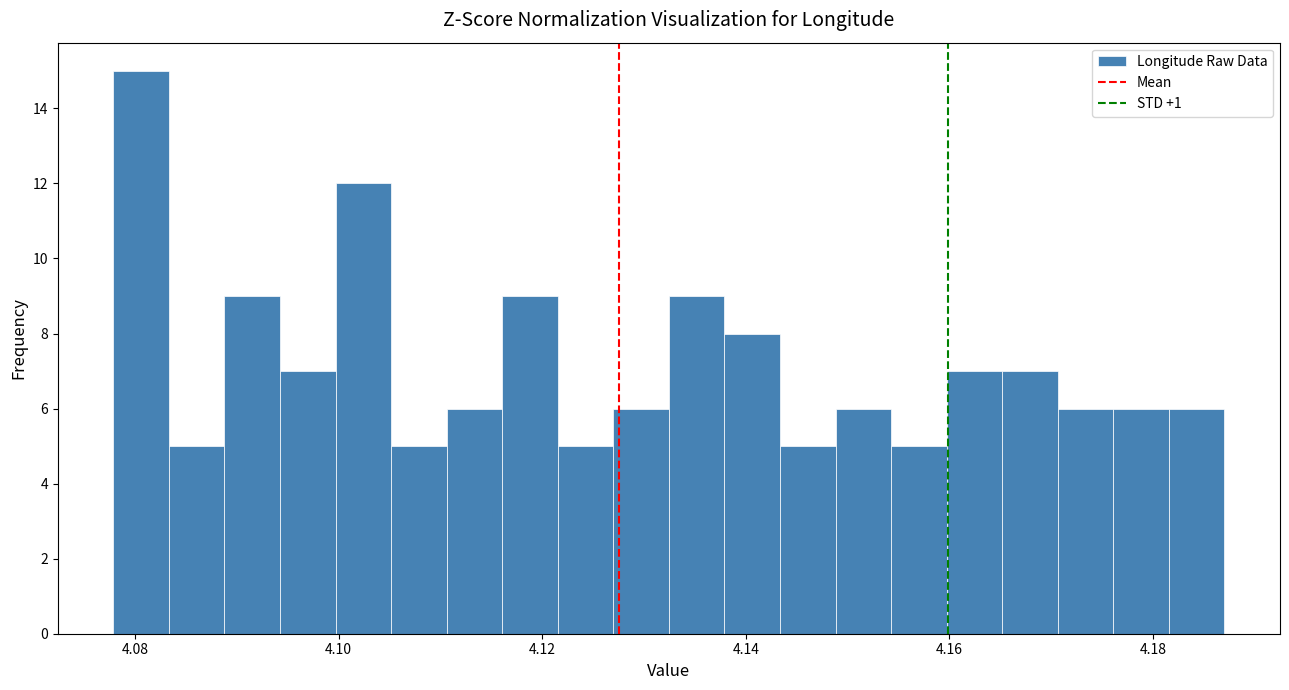

Read against the x-axis, roughly where is the centre of the tallest bar?

4.080